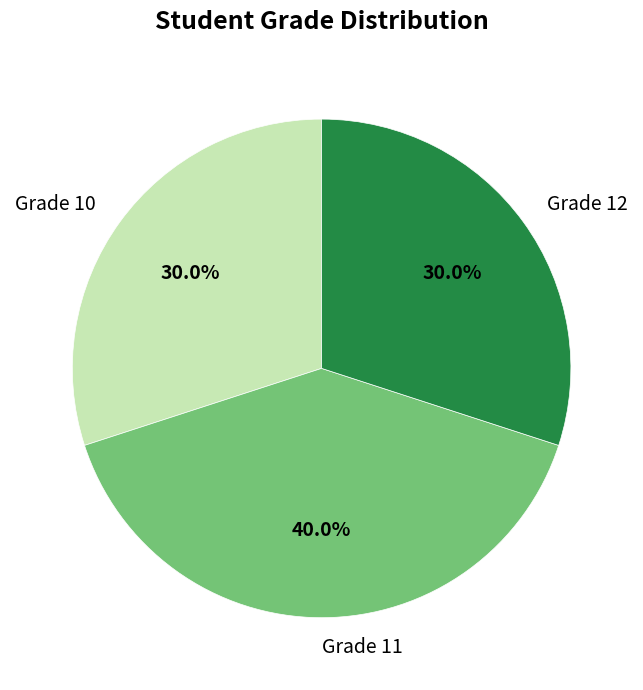

Count the number of slices in the pie.

3